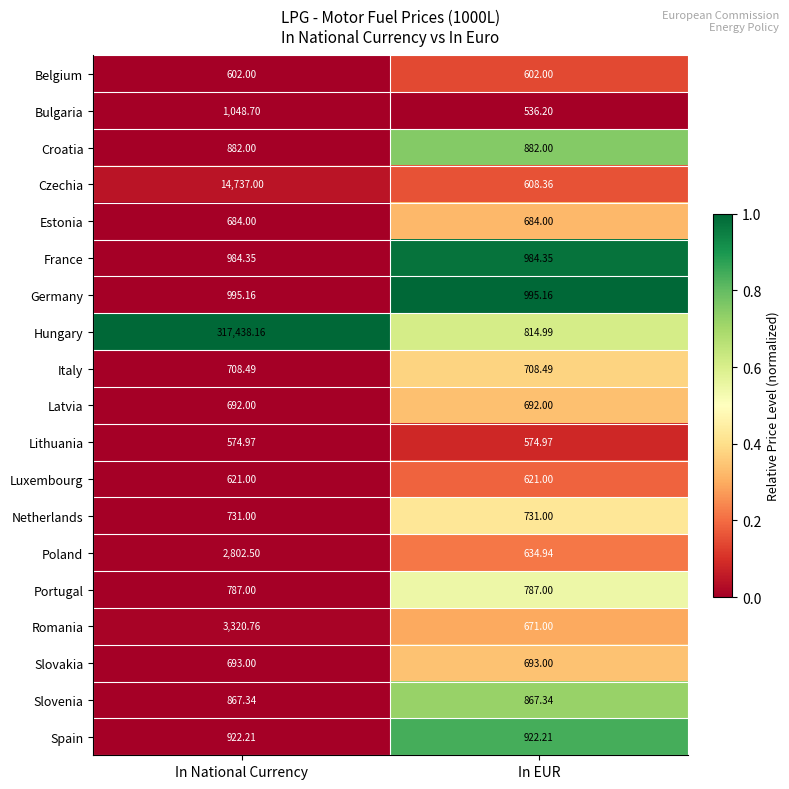

Between In National Currency and In EUR, which series saw the biggest shift?

Hungary